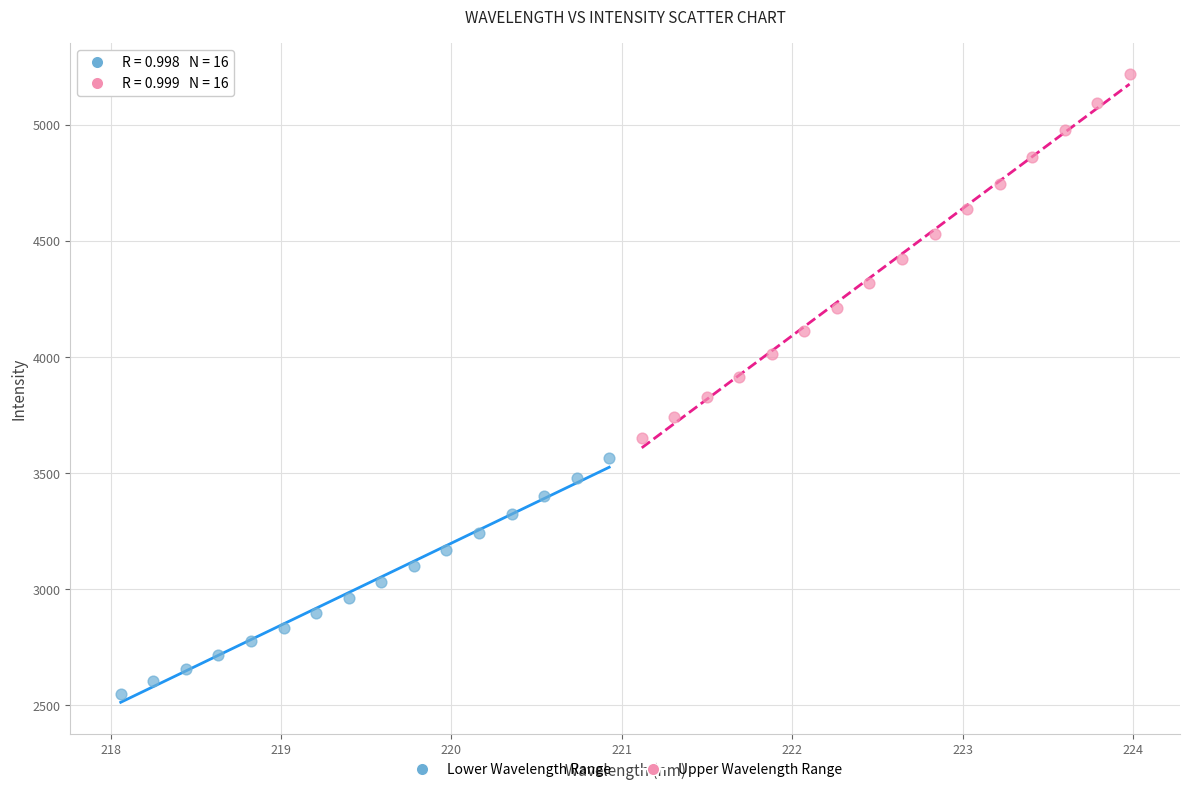

Which series has the largest Y range (max minus min)?

Upper Wavelength Range